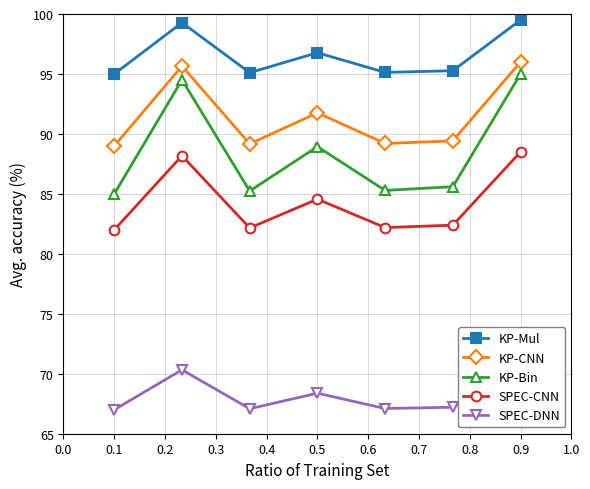

The value of SPEC-DNN at 0.3 is 68.4. True or false?

True